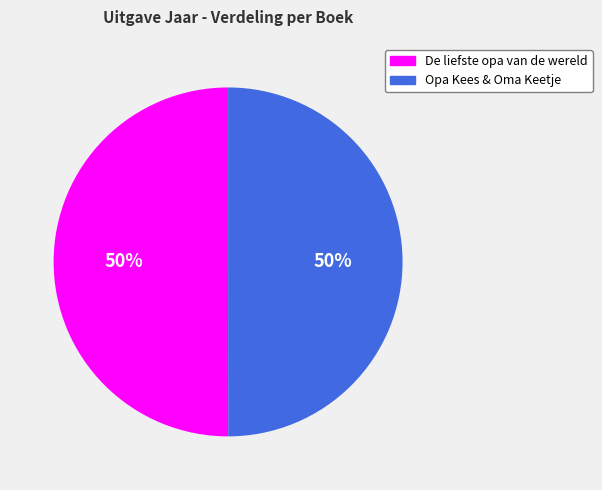

Approximately how many times larger is the value at Opa Kees & Oma Keetje compared to De liefste opa van de wereld?

1.0